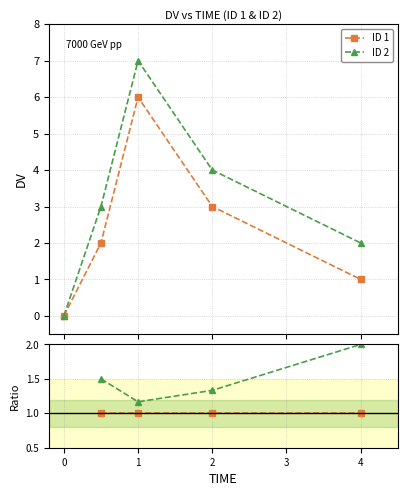

What is the label of the 2nd point from the right?

2